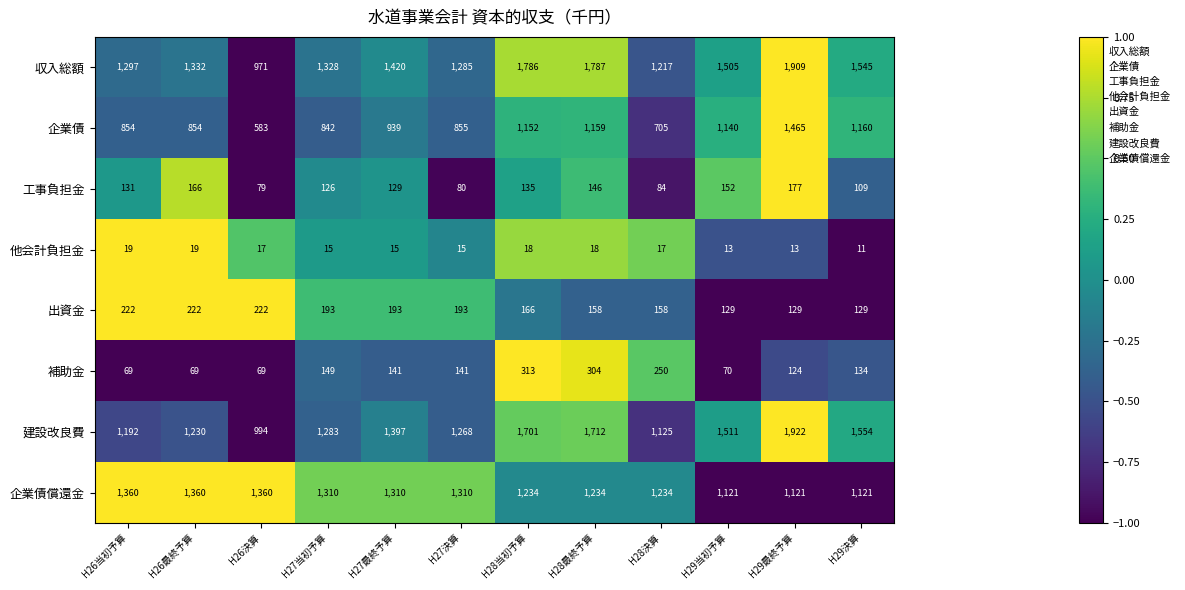

What is the difference between the second highest and second lowest values in the 工事負担金 series?

86